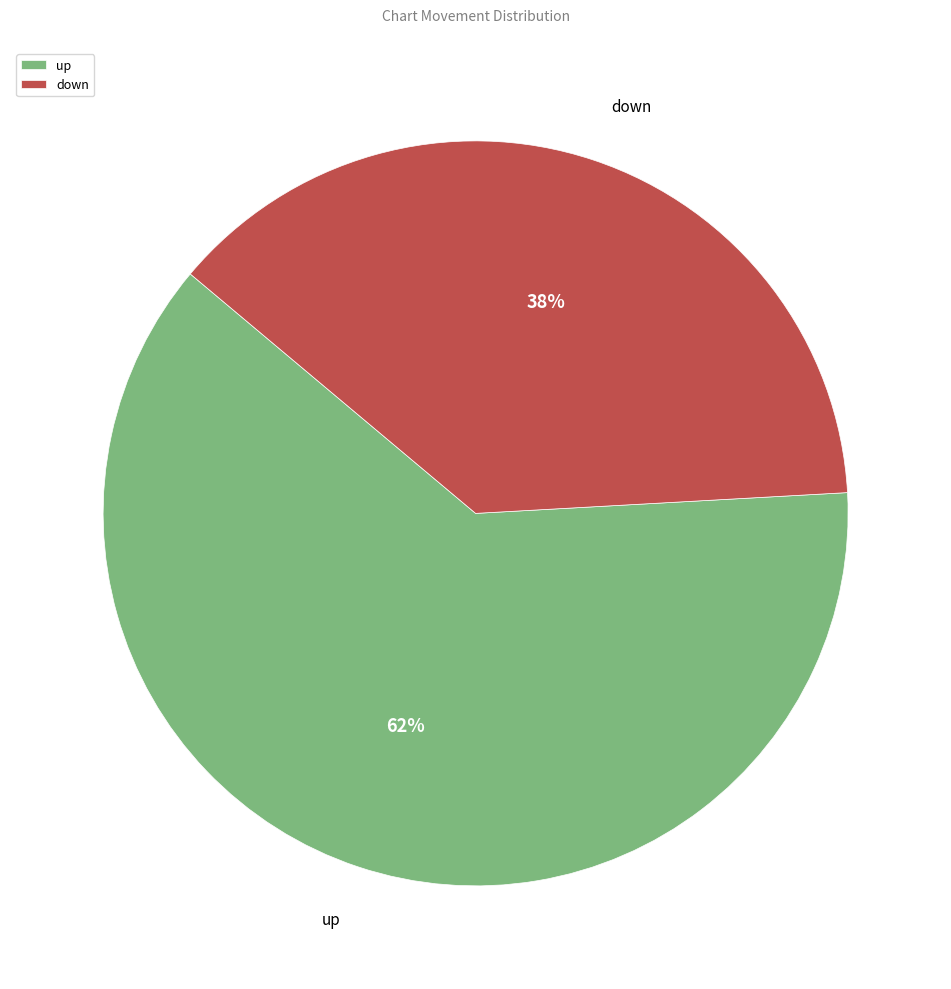

To the nearest percent, what portion does down represent?

38%